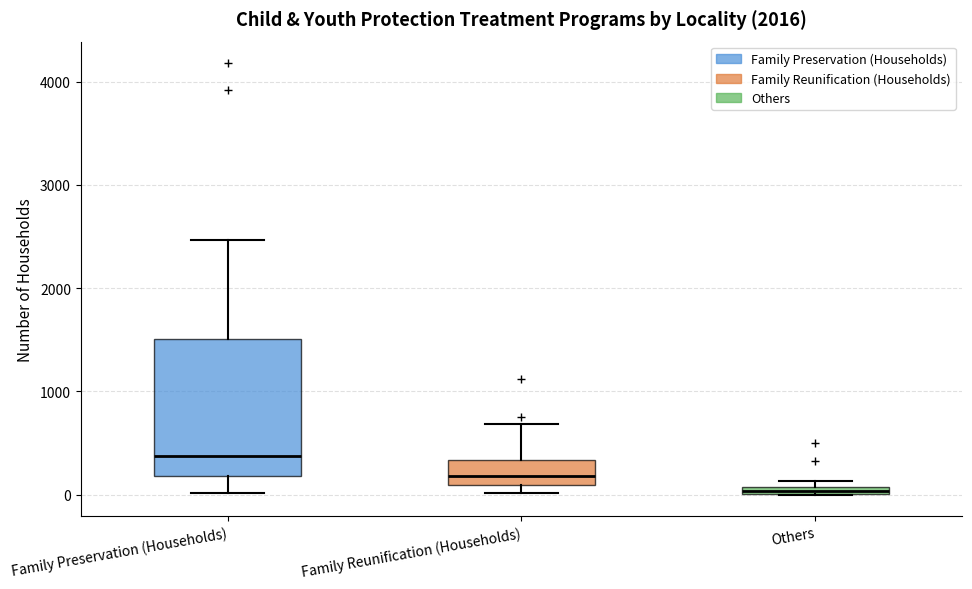

Where is the upper edge of the box for Others on the y-axis? The values are not printed on the chart, so give them approximately, as read against the axis.

100